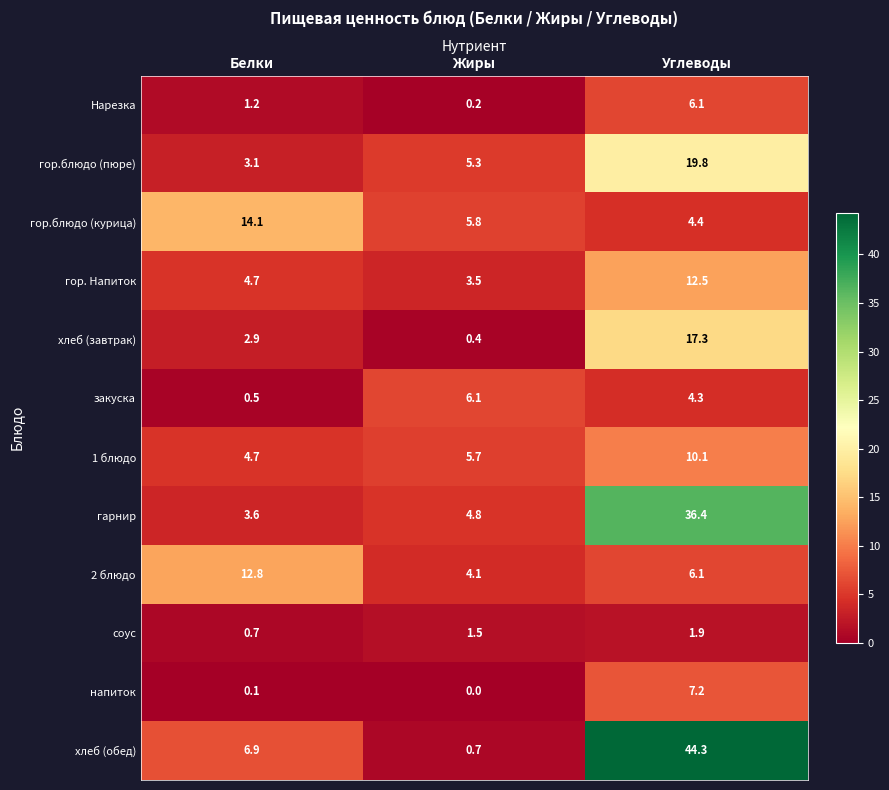

How many data points in закуска are above 4?

2